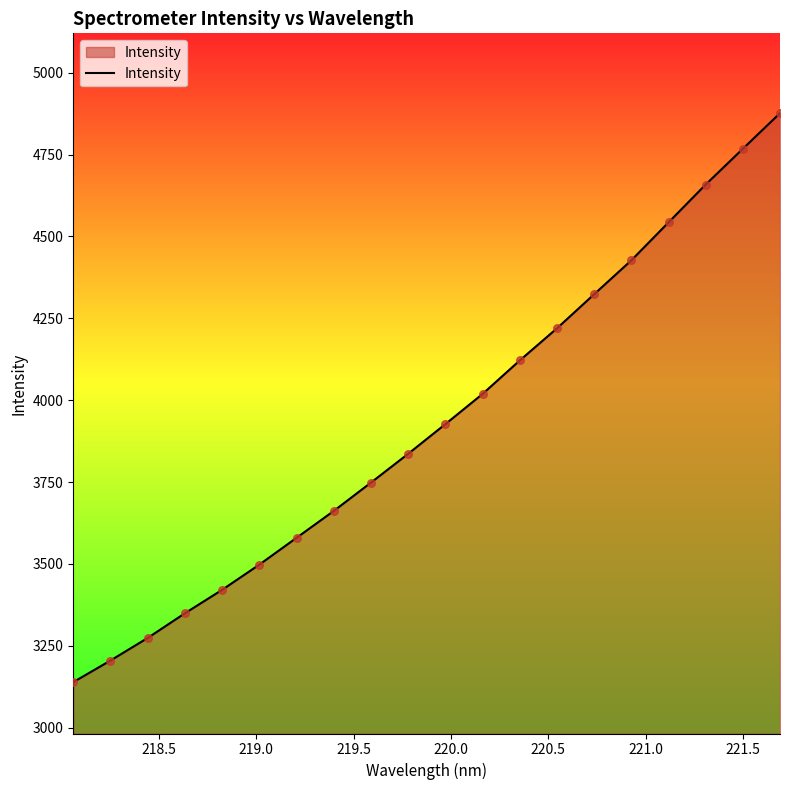

What is the difference between the maximum and minimum values?

1737.8